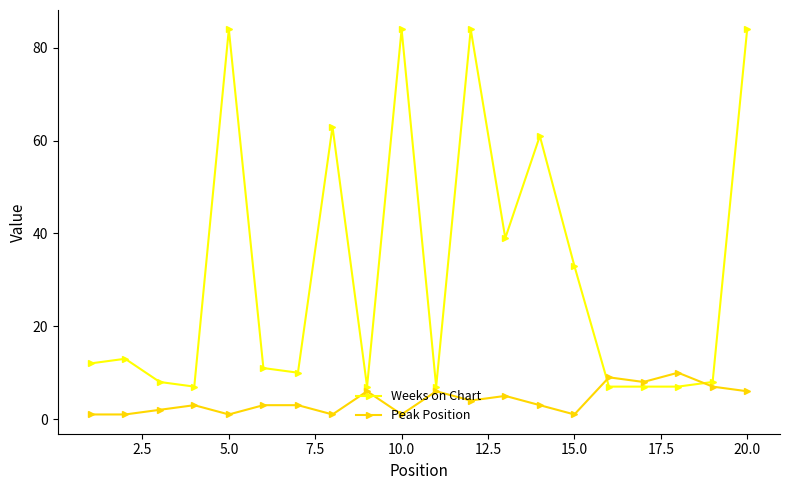

Which series has the largest total across all categories?

Weeks on Chart